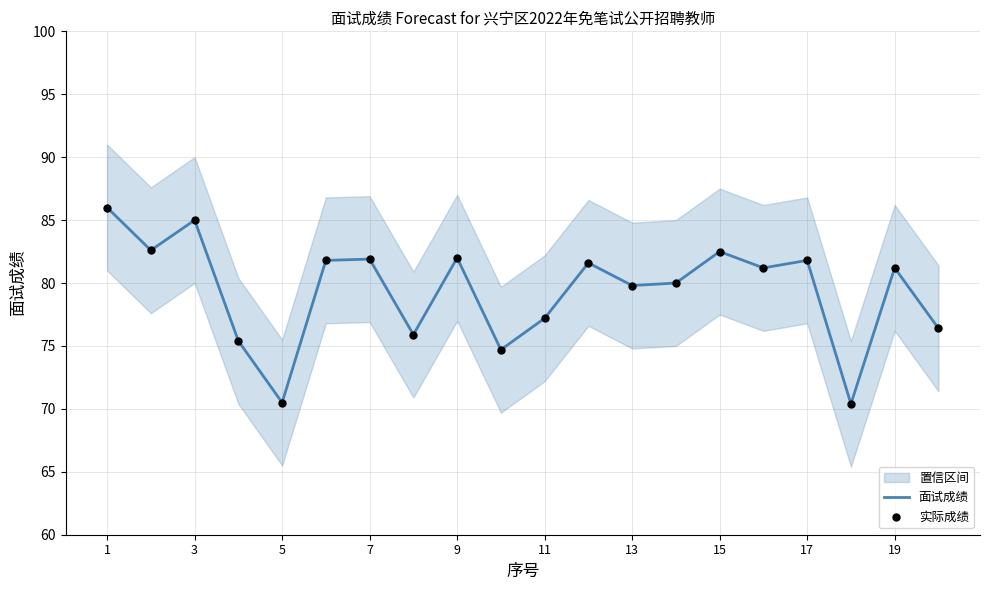

Is it true that 面试成绩 equals 116.8 at 1?

False